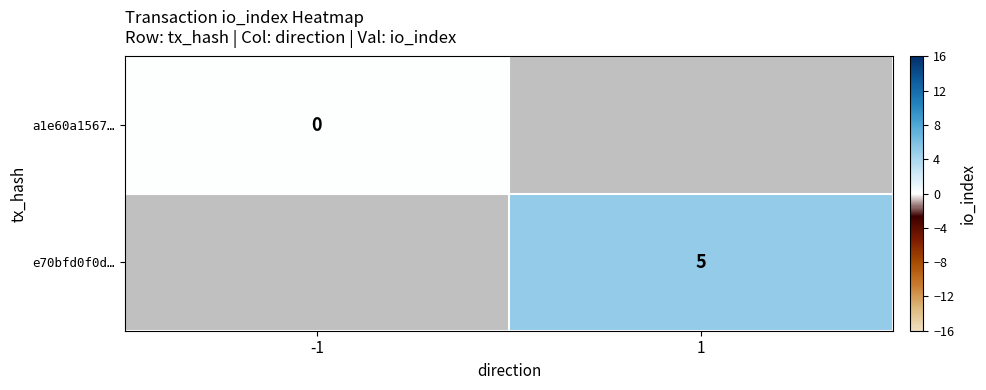

Which has a higher value, -1 or 1?

1